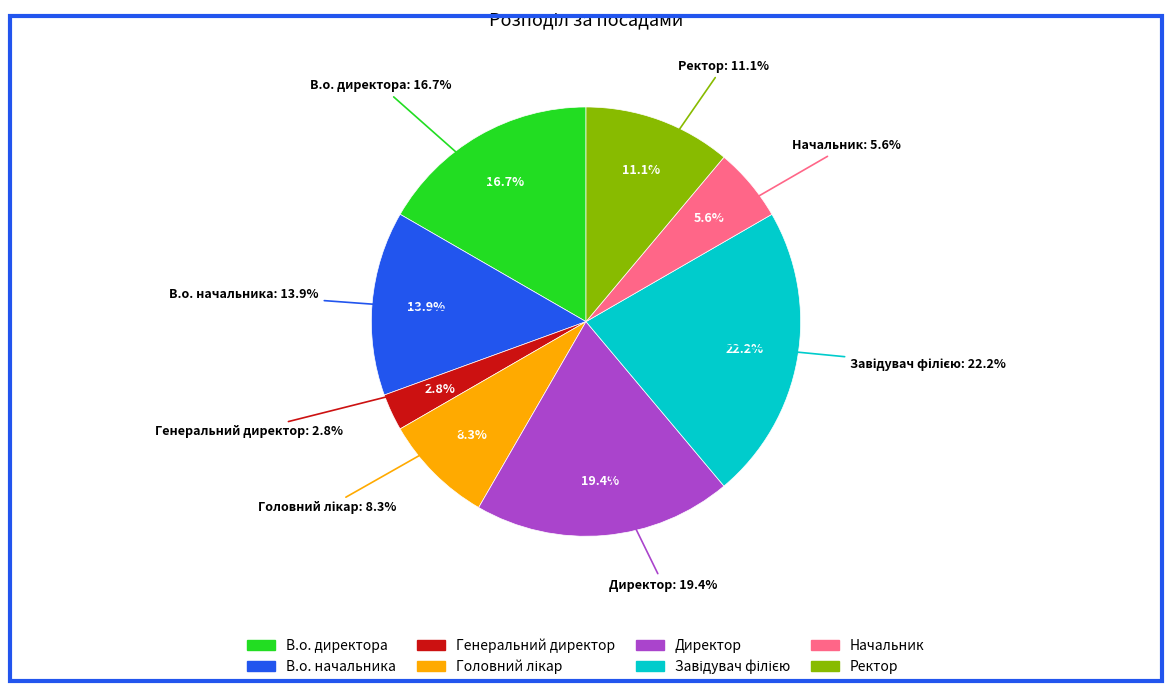

Does any single category account for the majority?

No